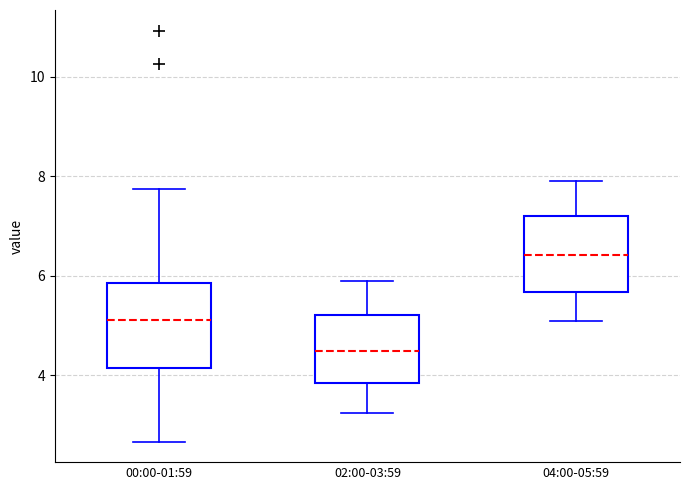

Where does the lower whisker of the box for 04:00-05:59 end on the y-axis? The values are not printed on the chart, so give them approximately, as read against the axis.

5.2